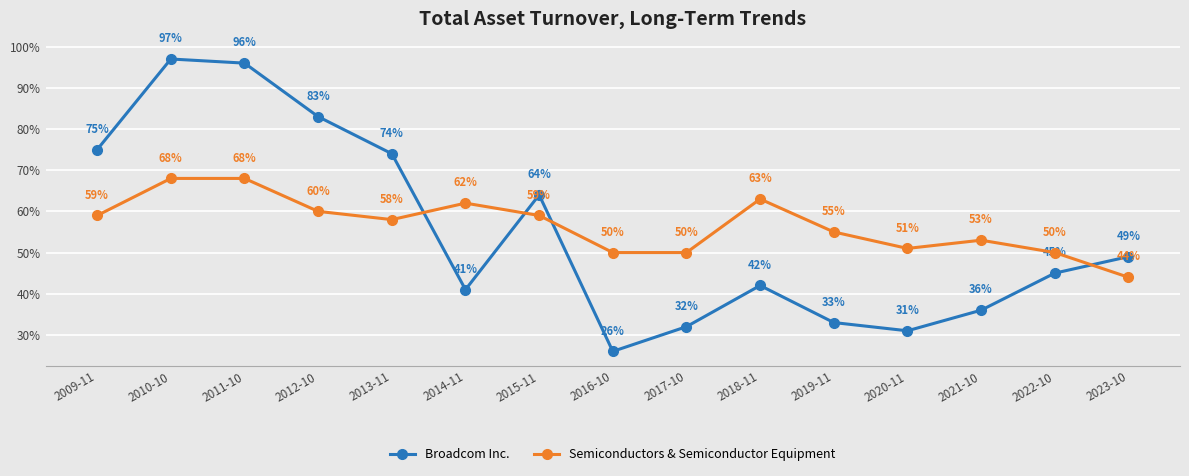

At which category does Broadcom Inc. reach its first local peak?

2010-10